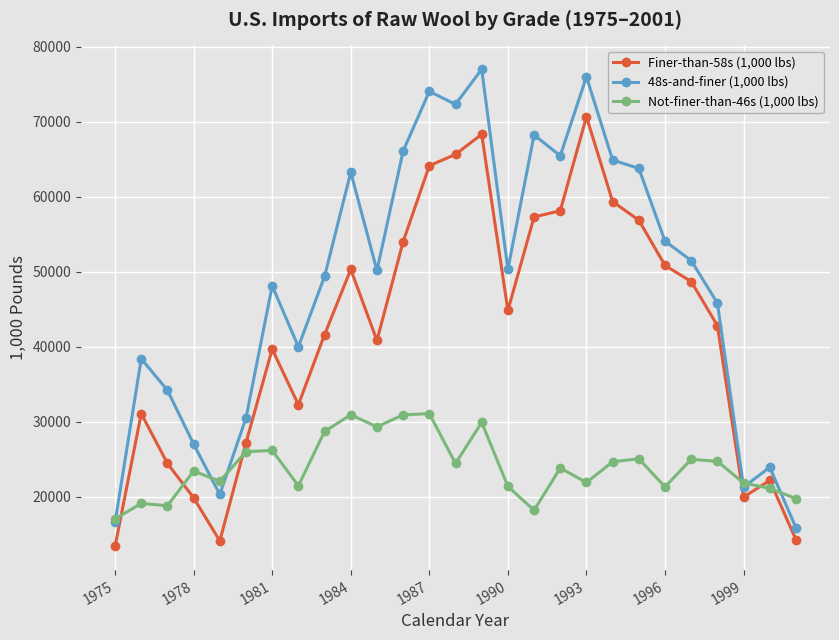

Rank the series by their average value, from lowest to highest.

Not-finer-than-46s (1,000 lbs), Finer-than-58s (1,000 lbs), 48s-and-finer (1,000 lbs)